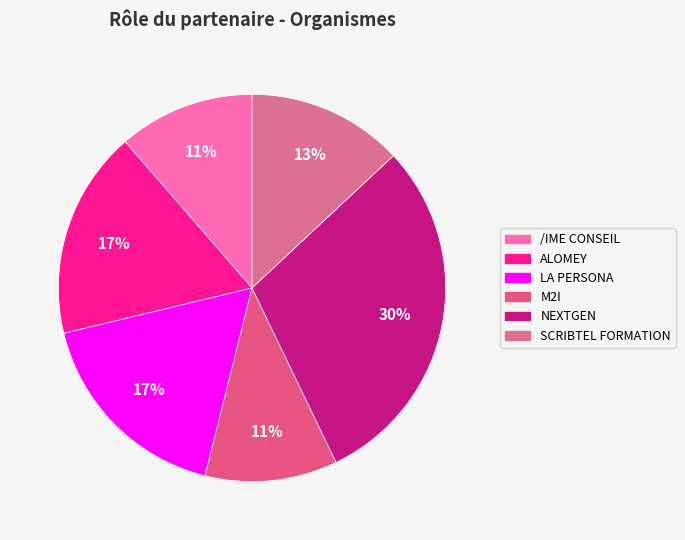

How many slices are in this pie chart?

6